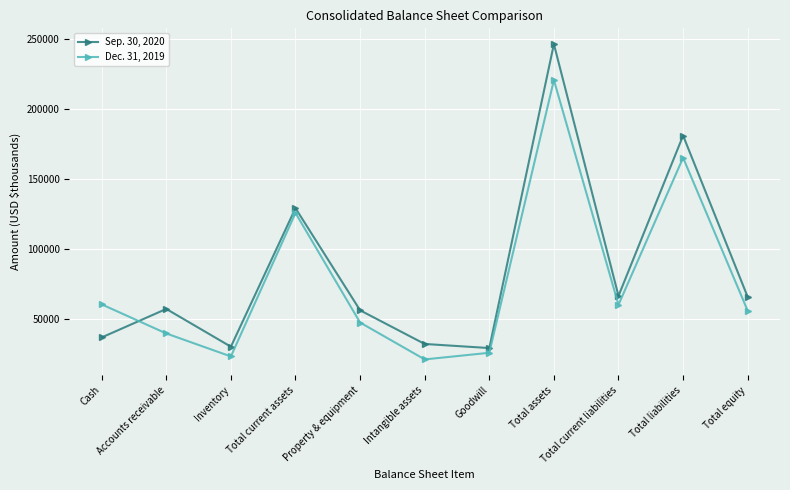

True or false: Dec. 31, 2019 and Sep. 30, 2020 intersect in this chart.

True